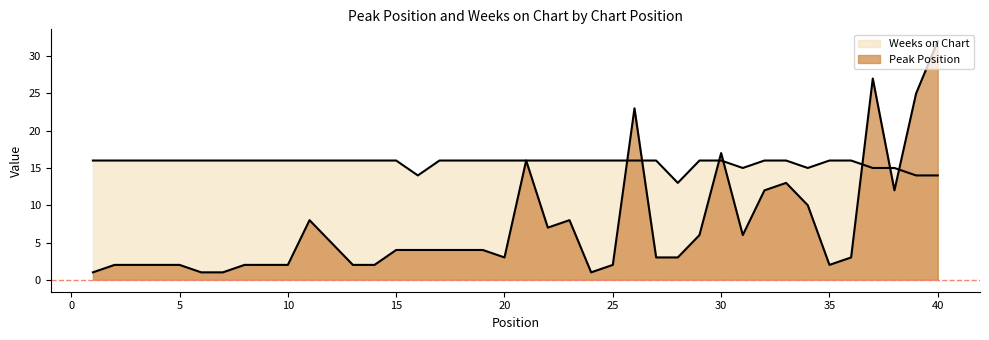

True or false: Weeks on Chart and Peak Position intersect in this chart.

True